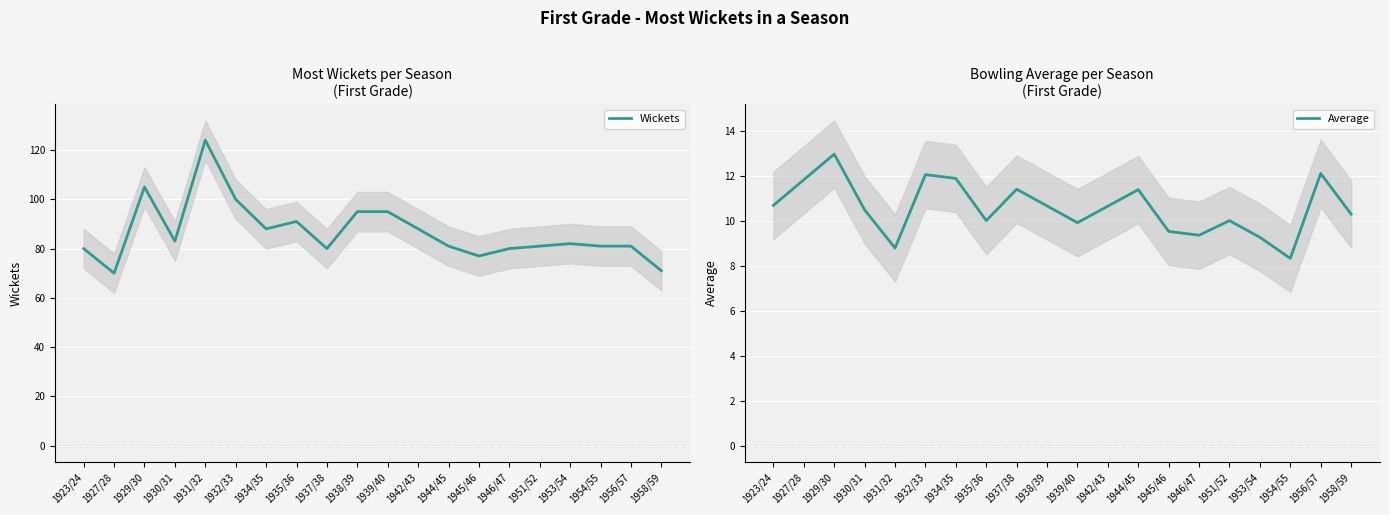

Between 1931/32 and 1954/55, which is larger?

1931/32